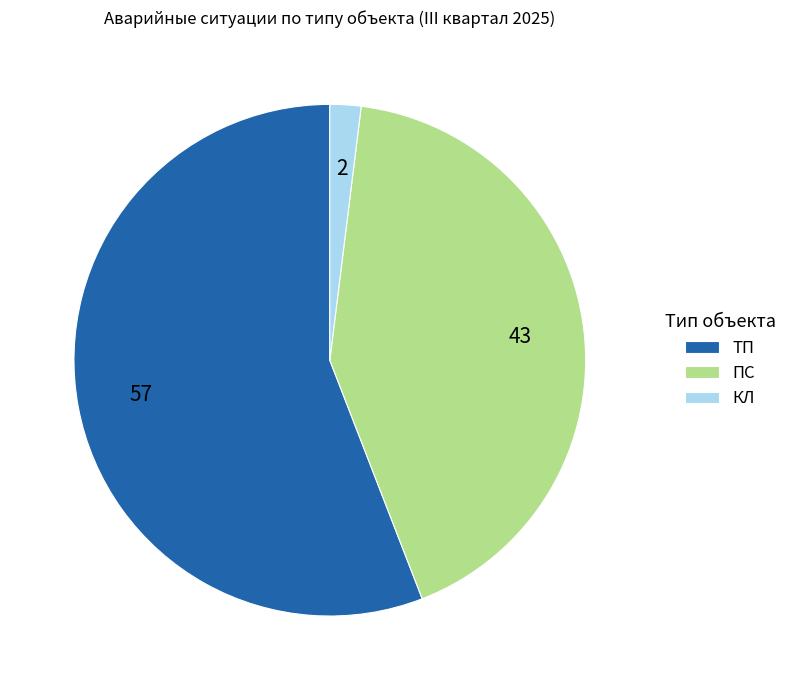

True or false: ПС accounts for 56% of the total.

False